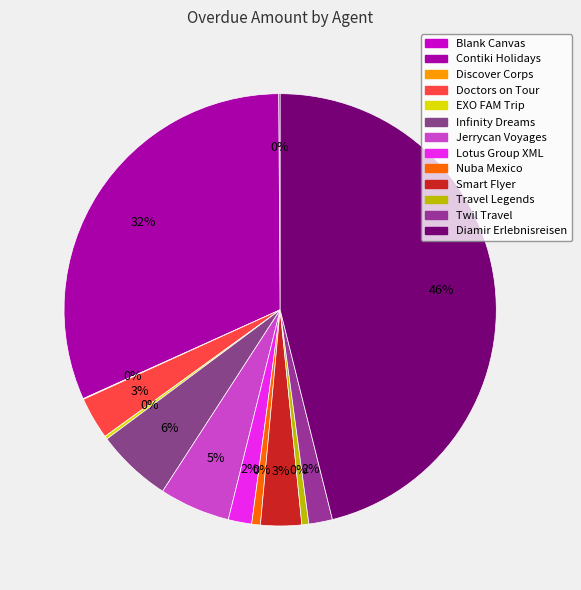

What percentage is NOT represented by Travel Legends?

99.5%